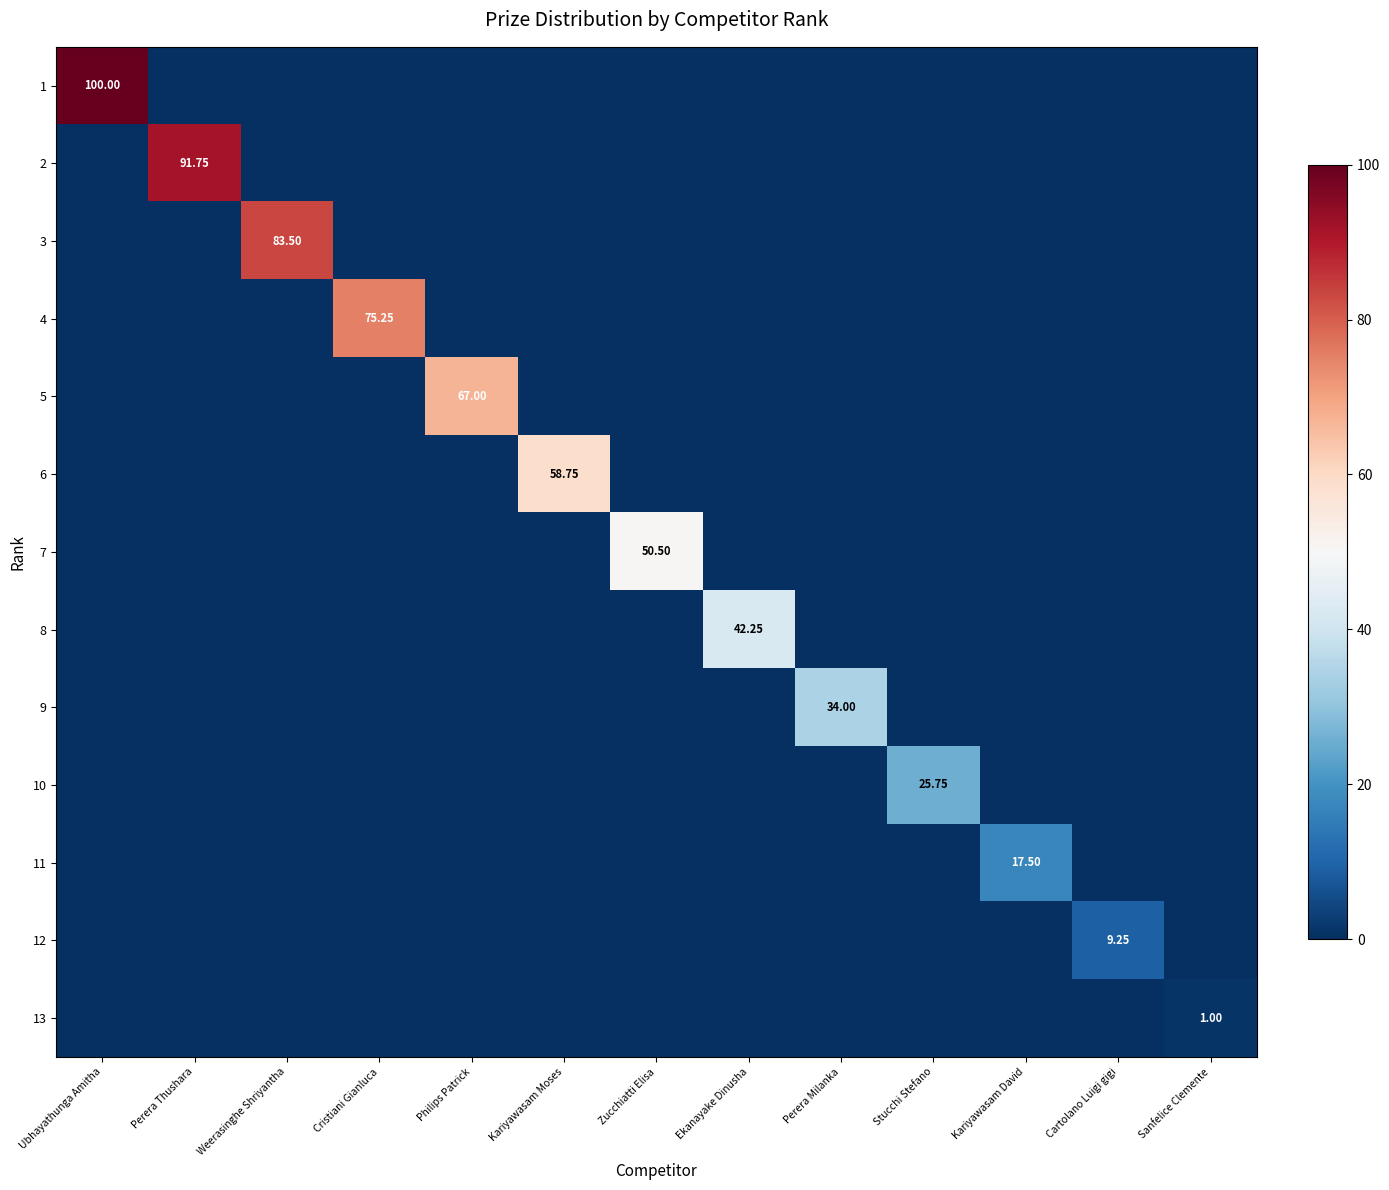

Which category has the lowest value in the 13 series?

Ubhayathunga Amitha